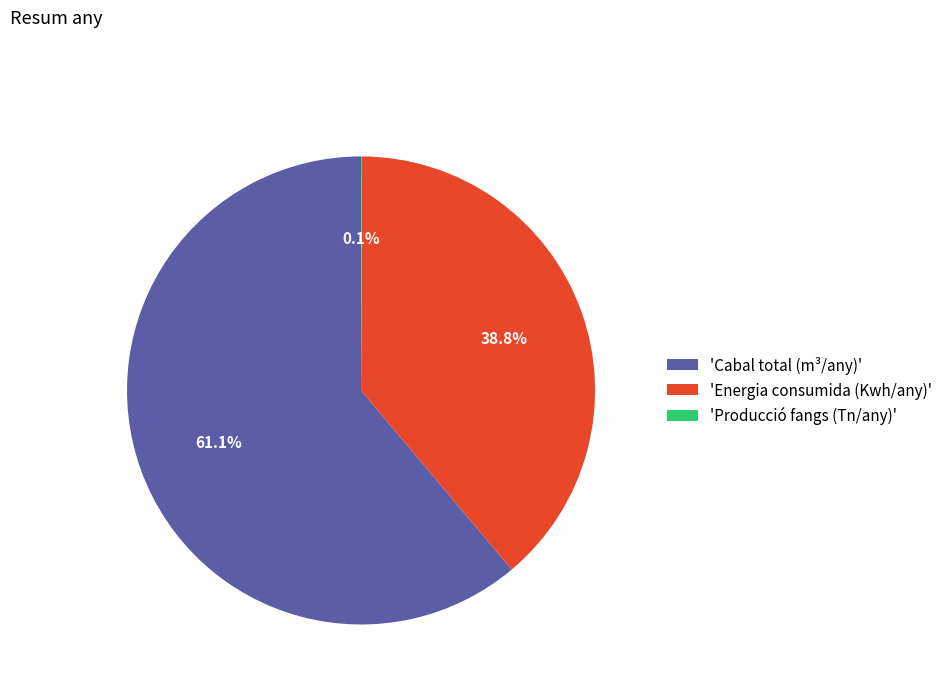

What portion of the pie excludes 'Energia consumida (Kwh/any)'?

61.2%